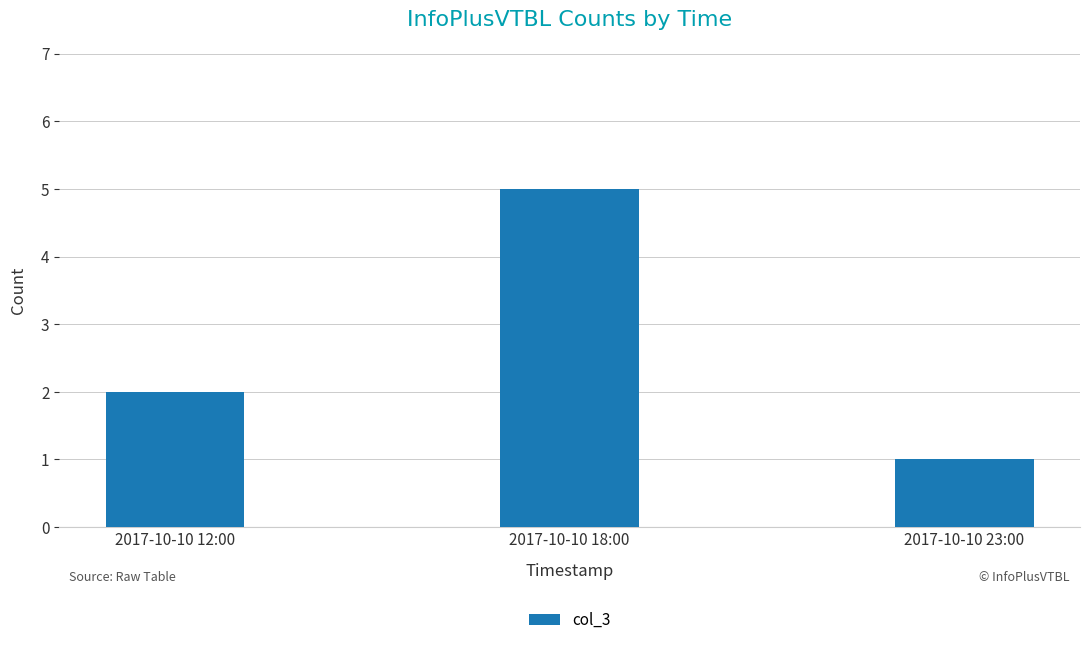

Which label corresponds to the smallest value in the chart?

2017-10-10 23:00